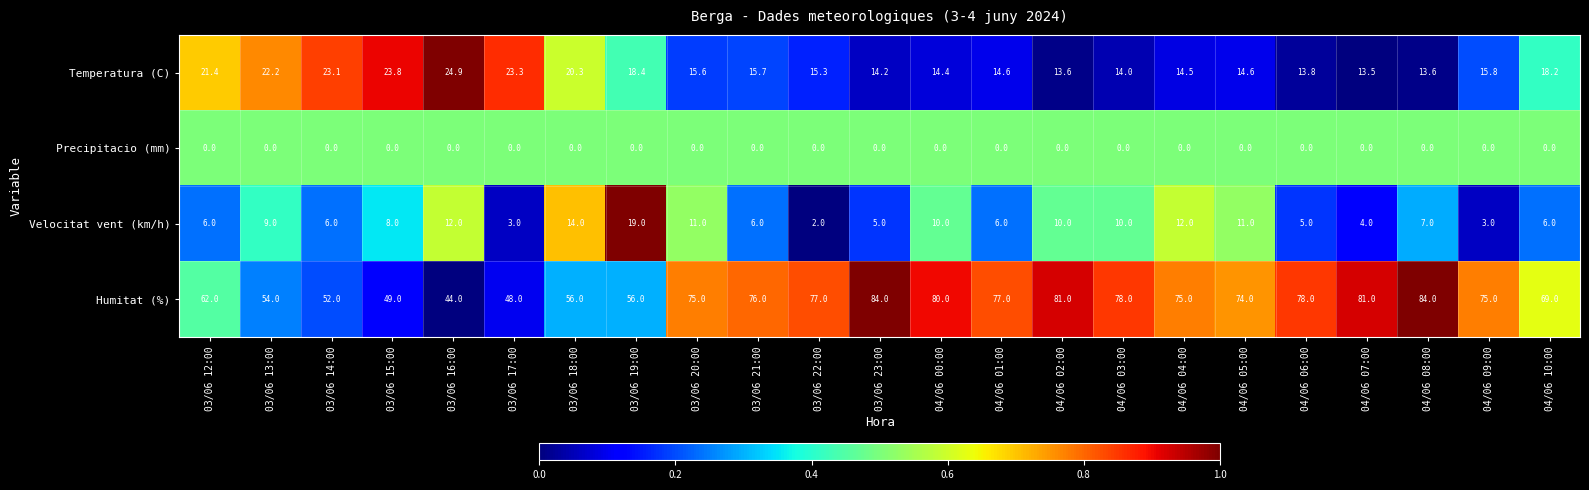

What is the spread (max minus min) of values at 04/06 06:00?

78.0